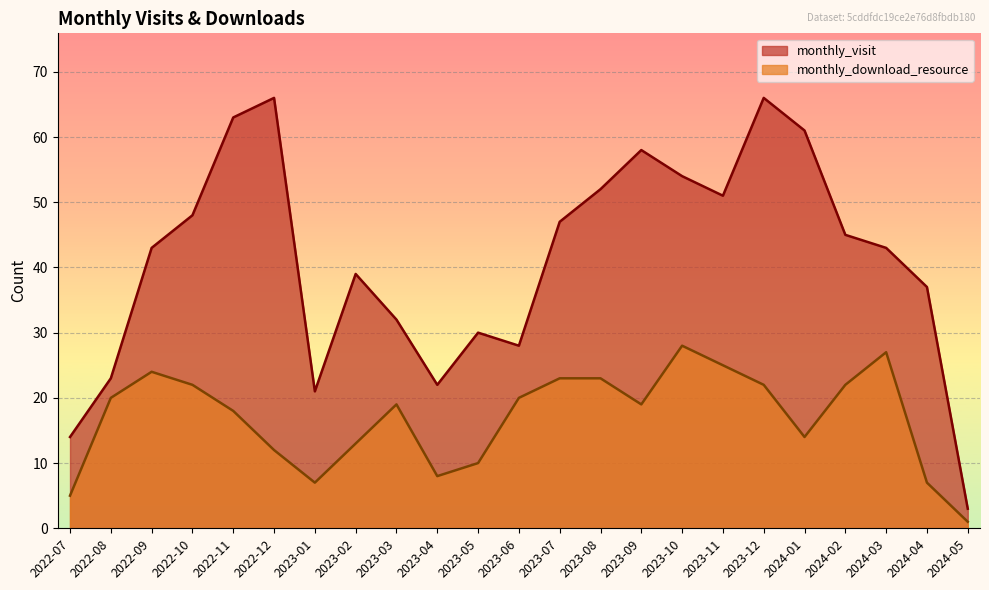

At 2024-04, list the series in order from smallest to largest.

monthly_download_resource, monthly_visit